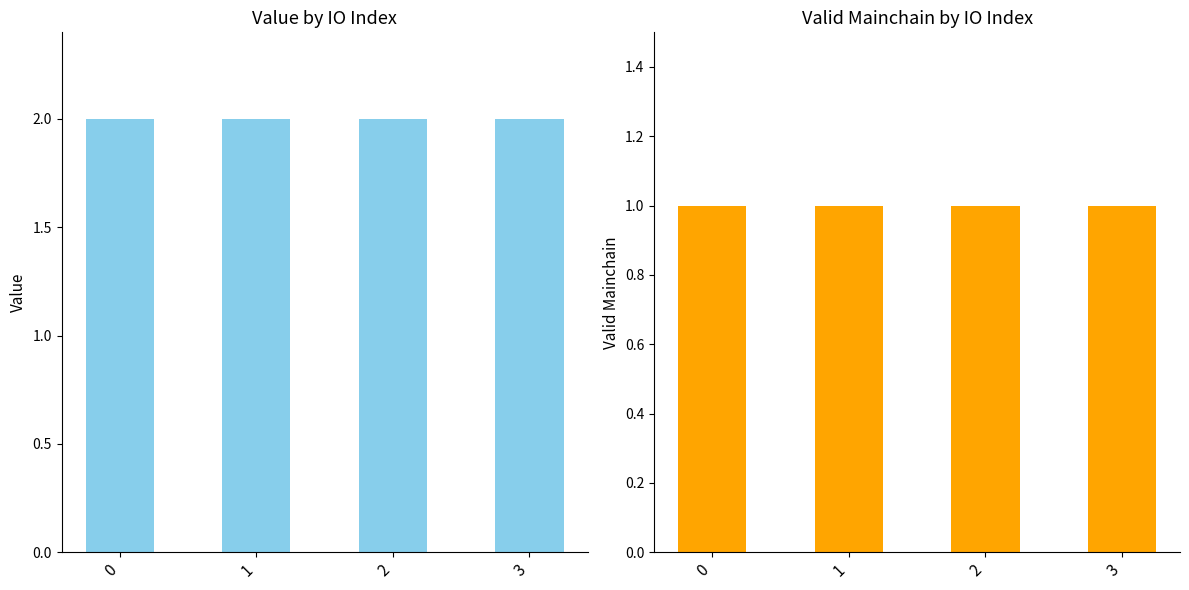

How many groups of bars are there?

4